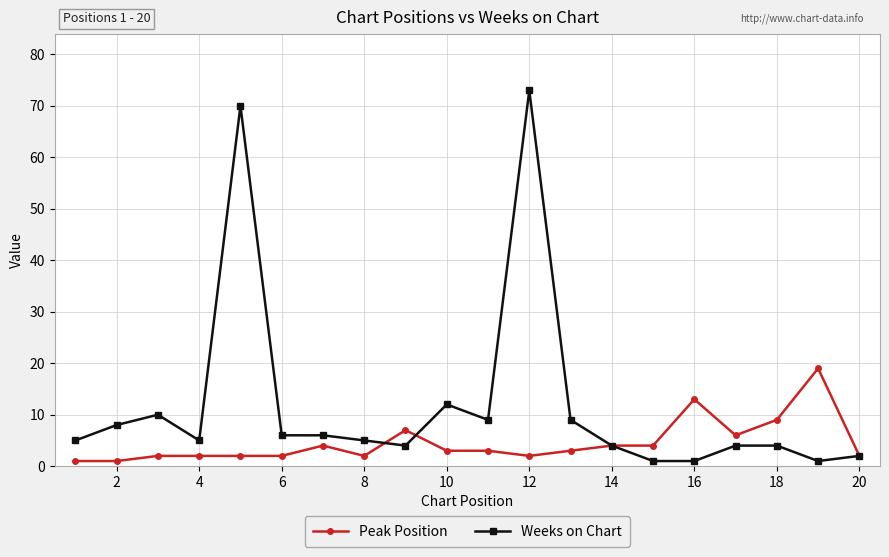

What is the difference between the second highest and minimum values in the Weeks on Chart series?

69